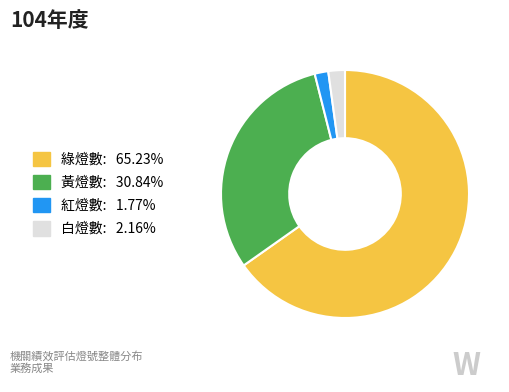

What is the ratio of the value at 綠燈數 to the value at 白燈數?

30.2